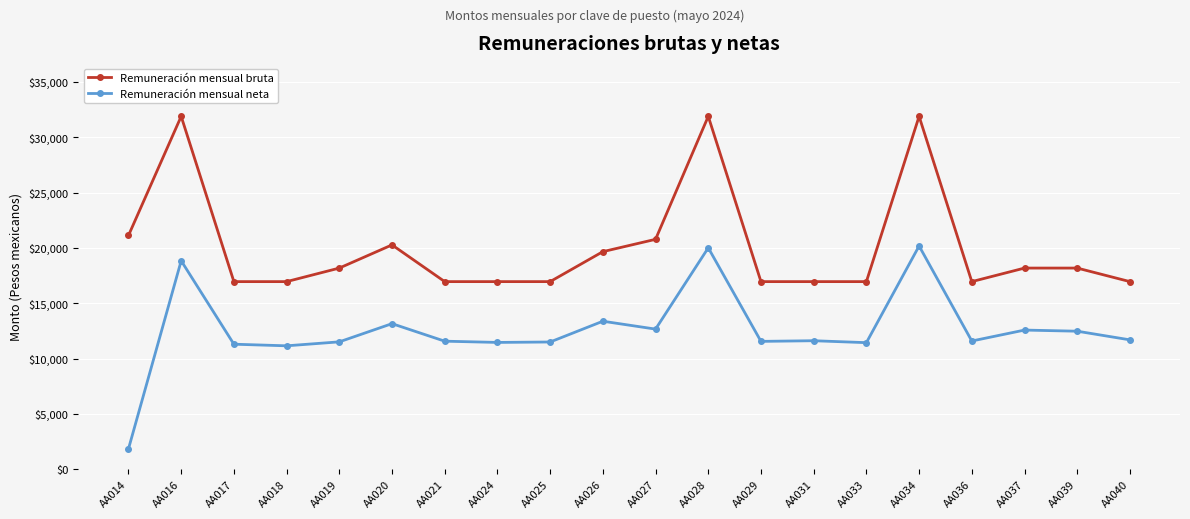

True or false: Remuneración mensual neta has more than 1 interior local peaks.

True